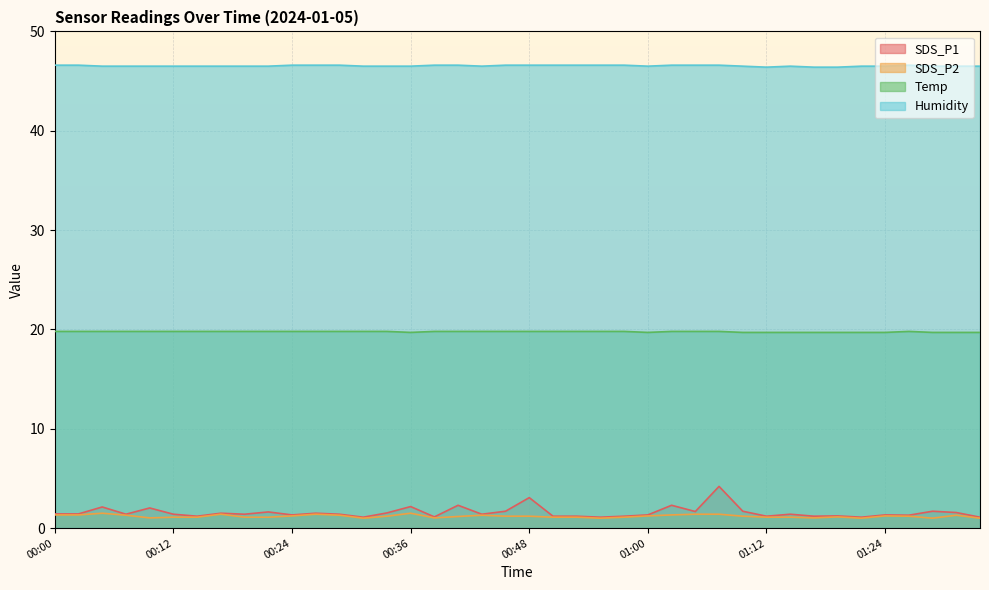

What is the value of the Temp point at the 28th from the left?

19.8